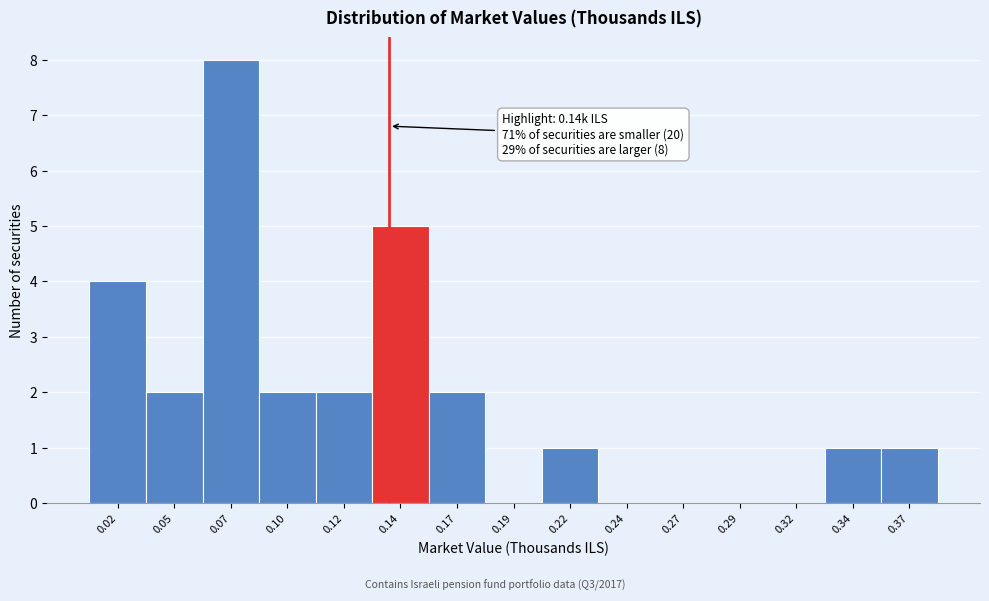

Reading left to right, transcribe all the data shown in this chart.

0.02=4	0.05=2	0.07=8	0.10=2	0.12=2	0.14=5	0.17=2	0.19=0	0.22=1	0.24=0	0.27=0	0.29=0	0.32=0	0.34=1	0.37=1